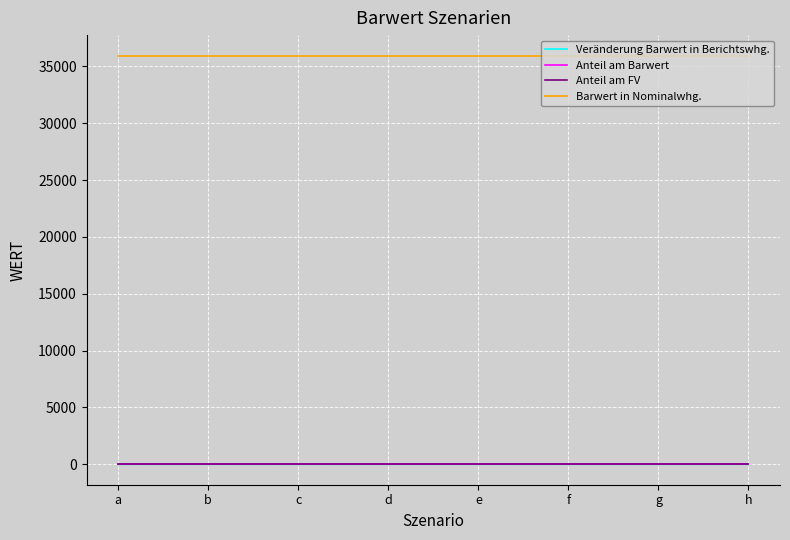

Does the chart display data point markers on the line(s)?

No